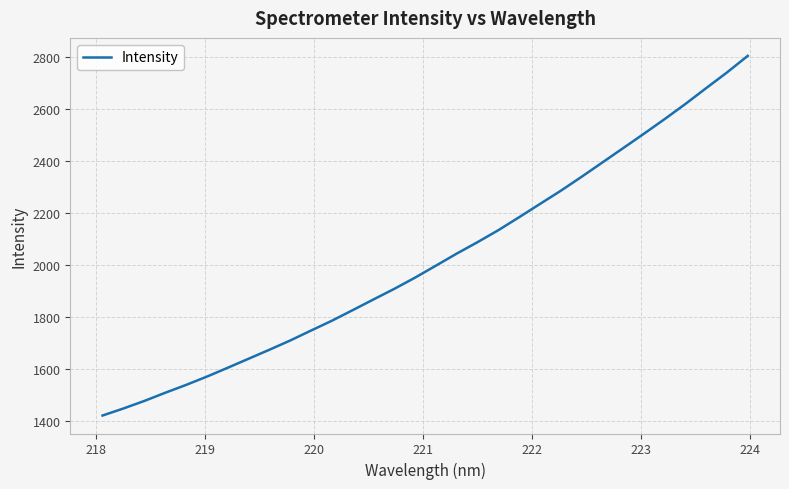

How many lines are shown in the chart?

1